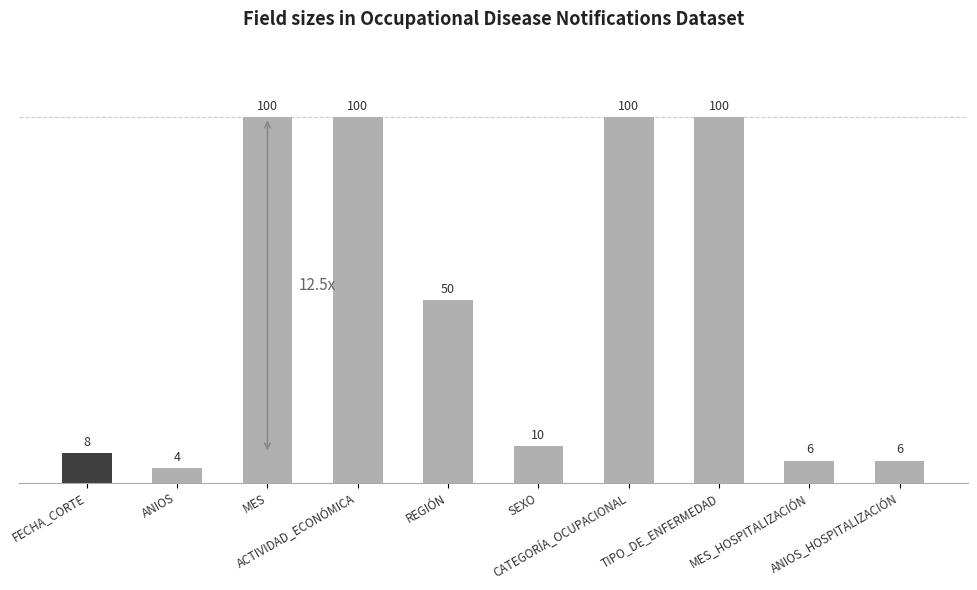

What is the label of the 8th bar from the left?

TIPO_DE_ENFERMEDAD